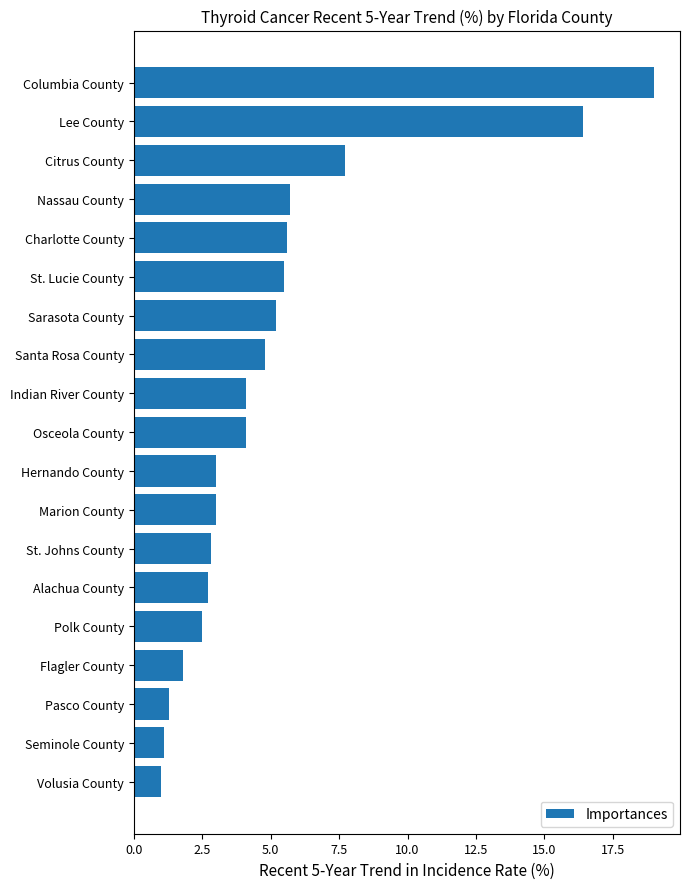

What is the change in value from St. Johns County to Lee County?

+13.6